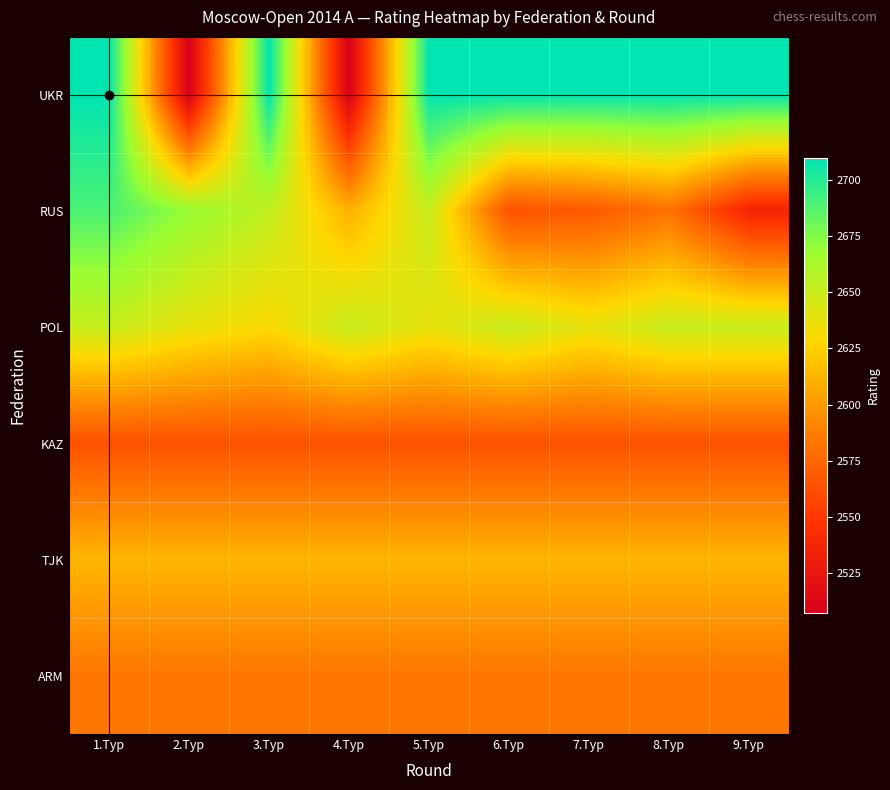

Which series has the widest spread of values?

UKR